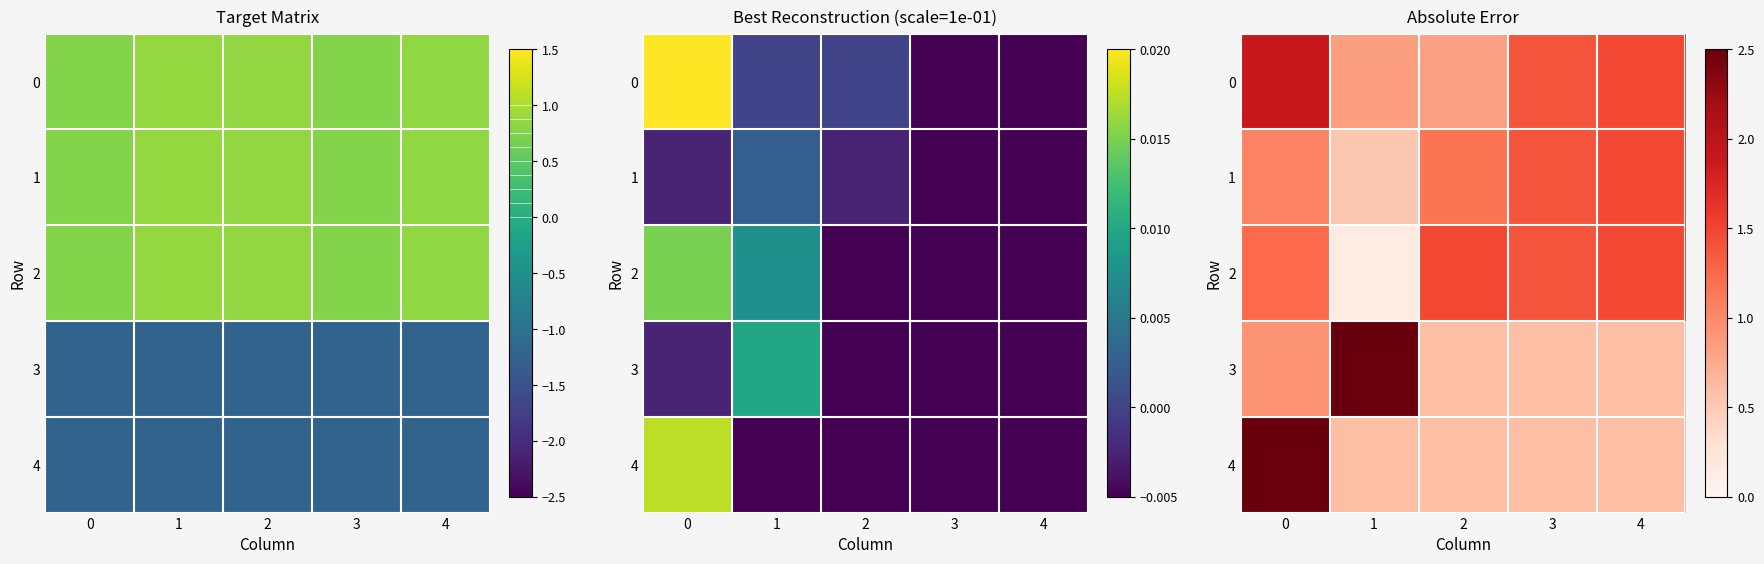

List the labels in order of 3 value, smallest first.

2, 3, 4, 0, 1